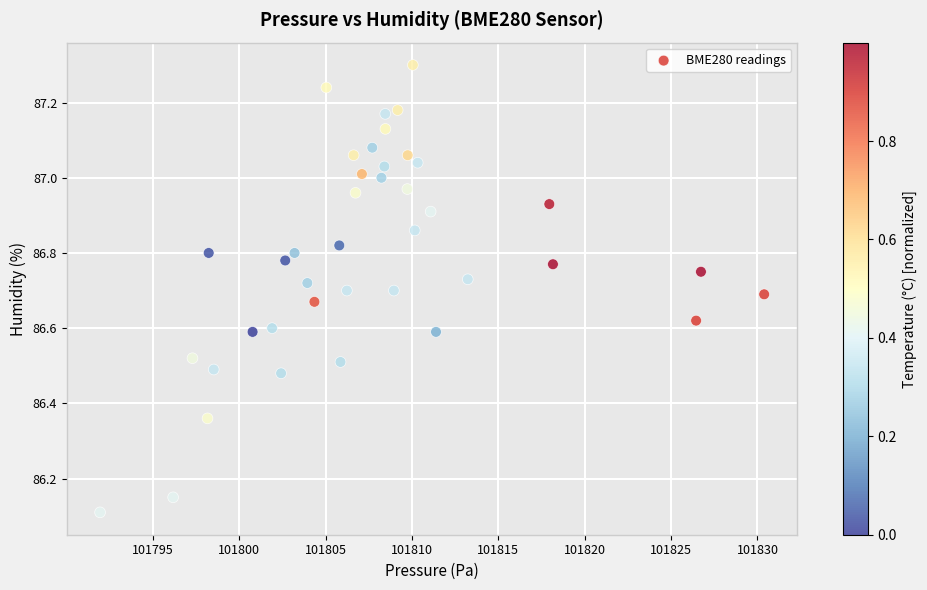

What is the range of X values (max minus min)?

38.4